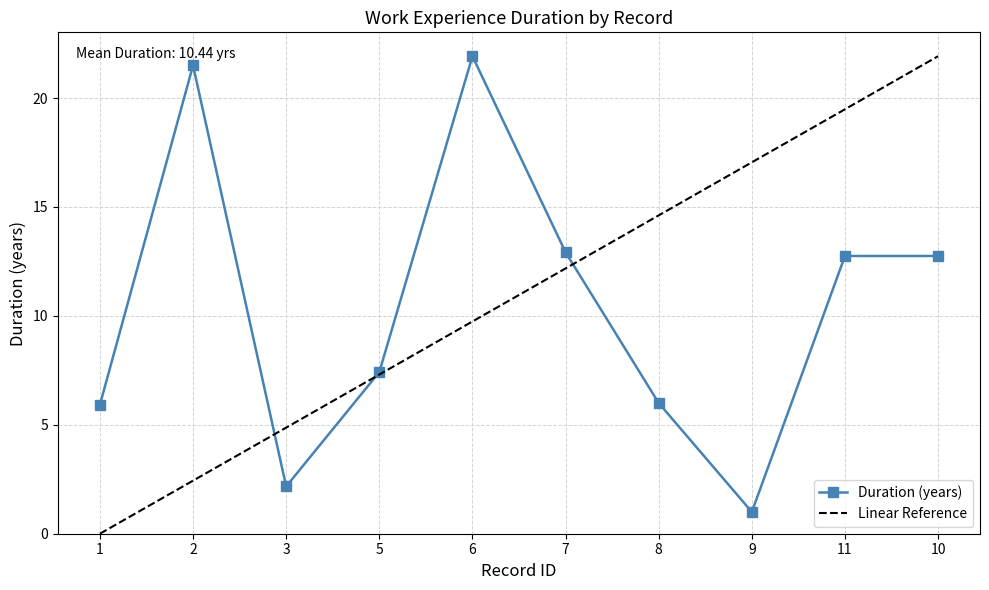

How many points are lower than both their immediate neighbors (excluding endpoints)?

2